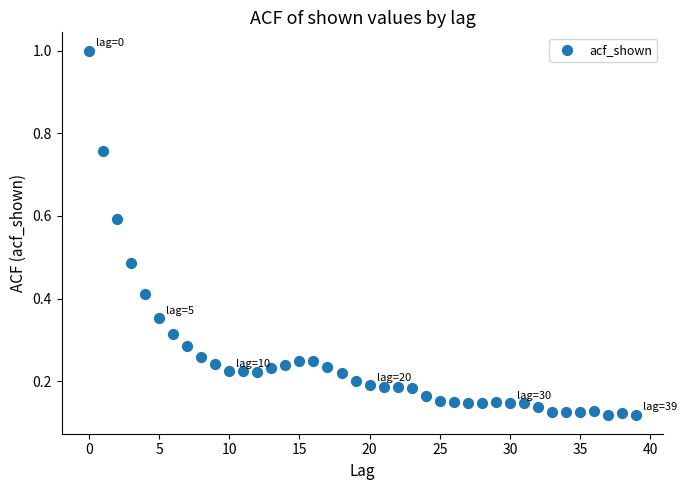

What is the range of Y values (max minus min)?

0.9